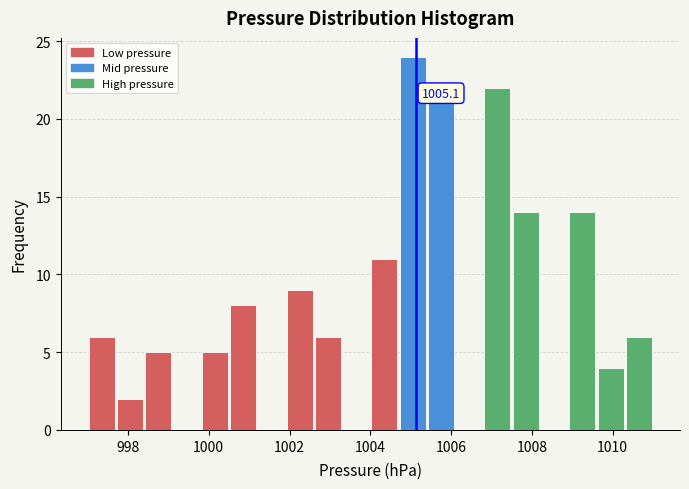

Read against the x-axis, roughly where is the centre of the tallest bar?

1005.0